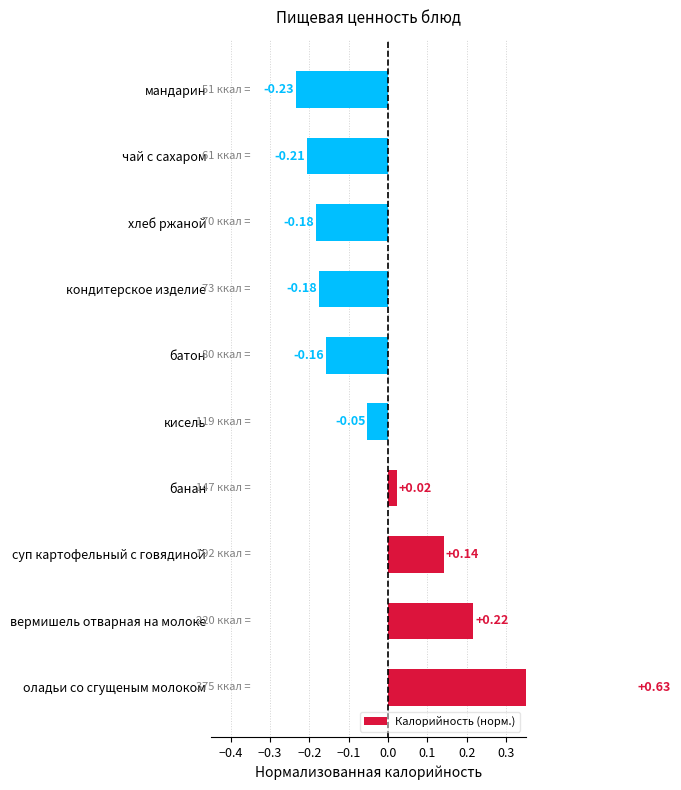

What is the change in value from оладьи со сгущеным молоком to мандарин?

-0.9